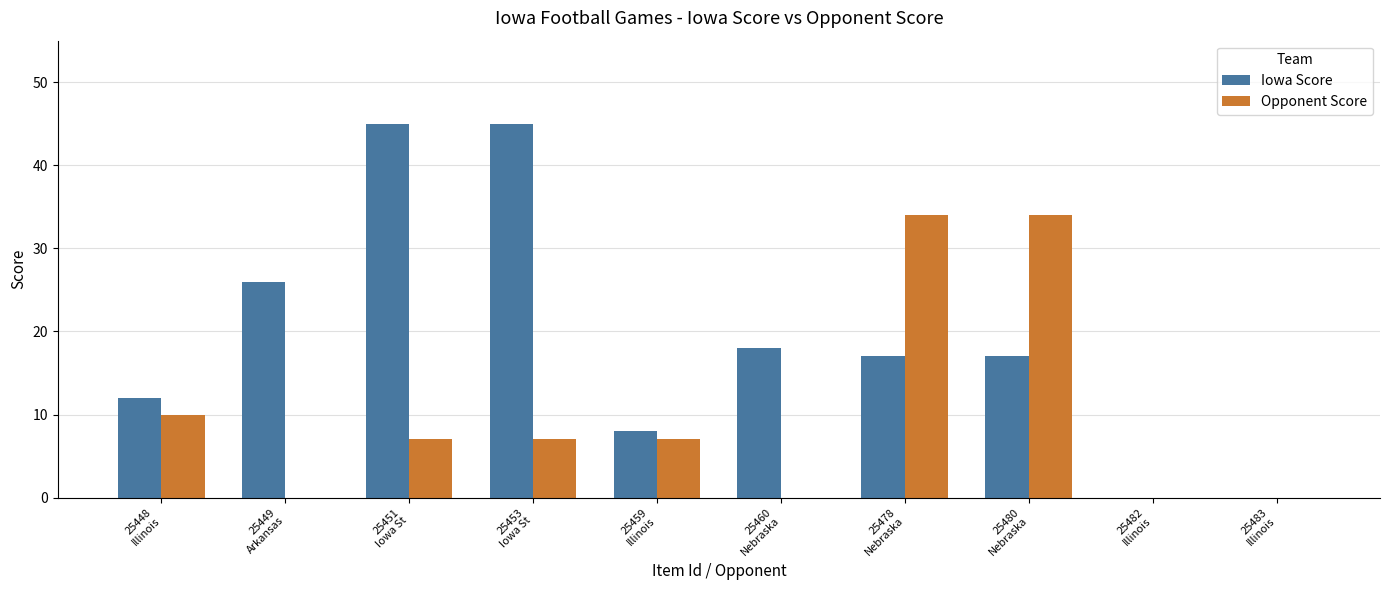

What is the highest value of the Opponent Score series?

34